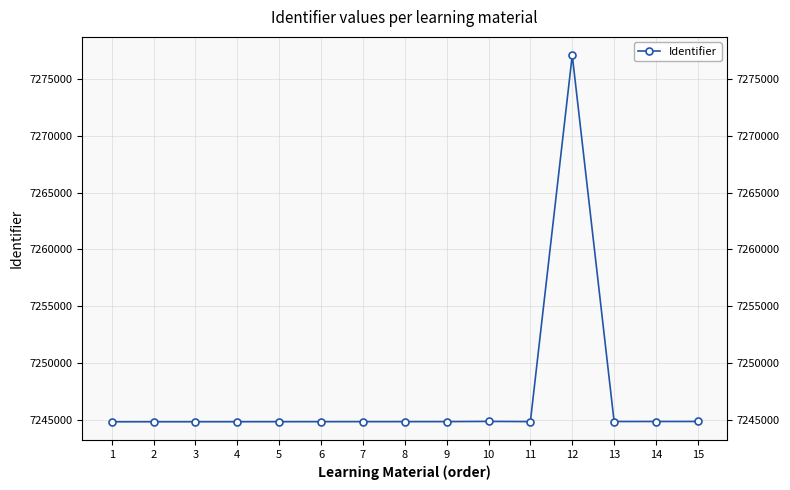

Where is the first local maximum?

10